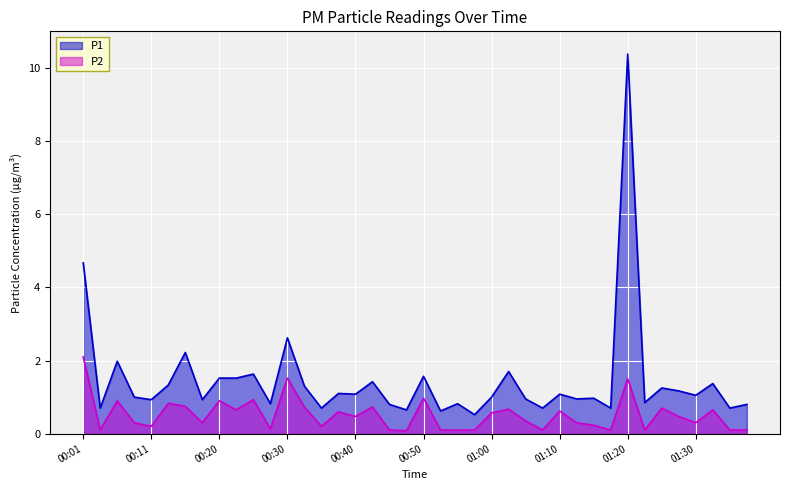

What is the spread (max minus min) of values at 01:15?

0.7